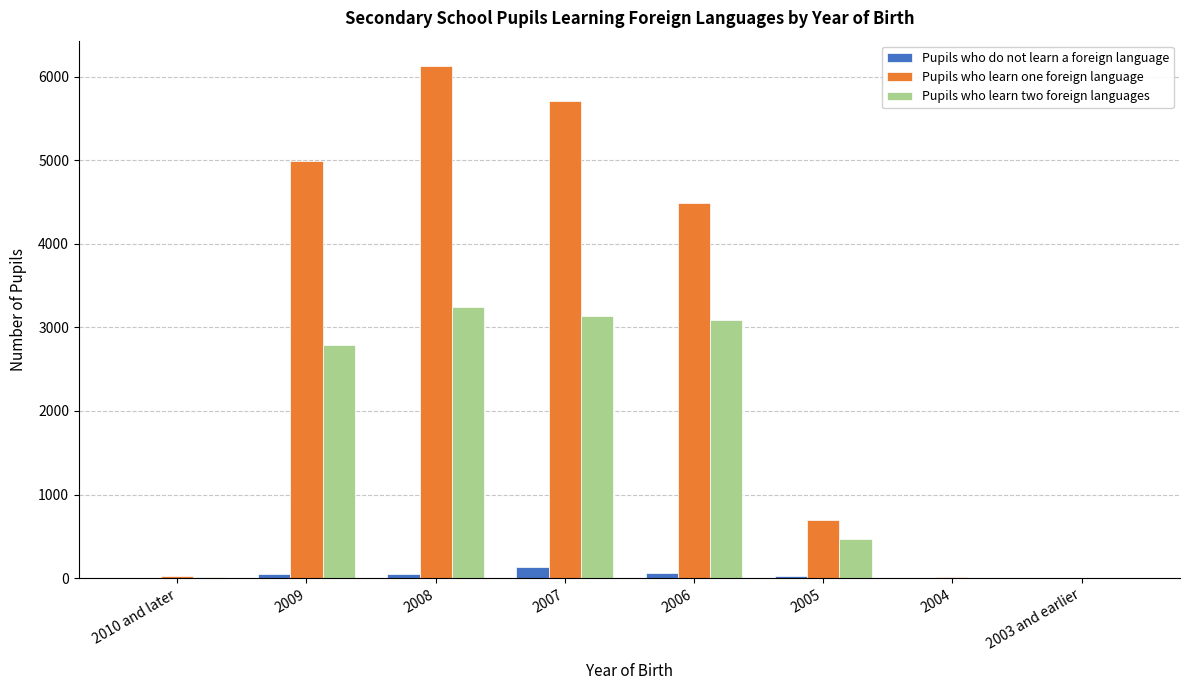

True or false: Pupils who learn one foreign language has a value of 6126 at 2008.

True